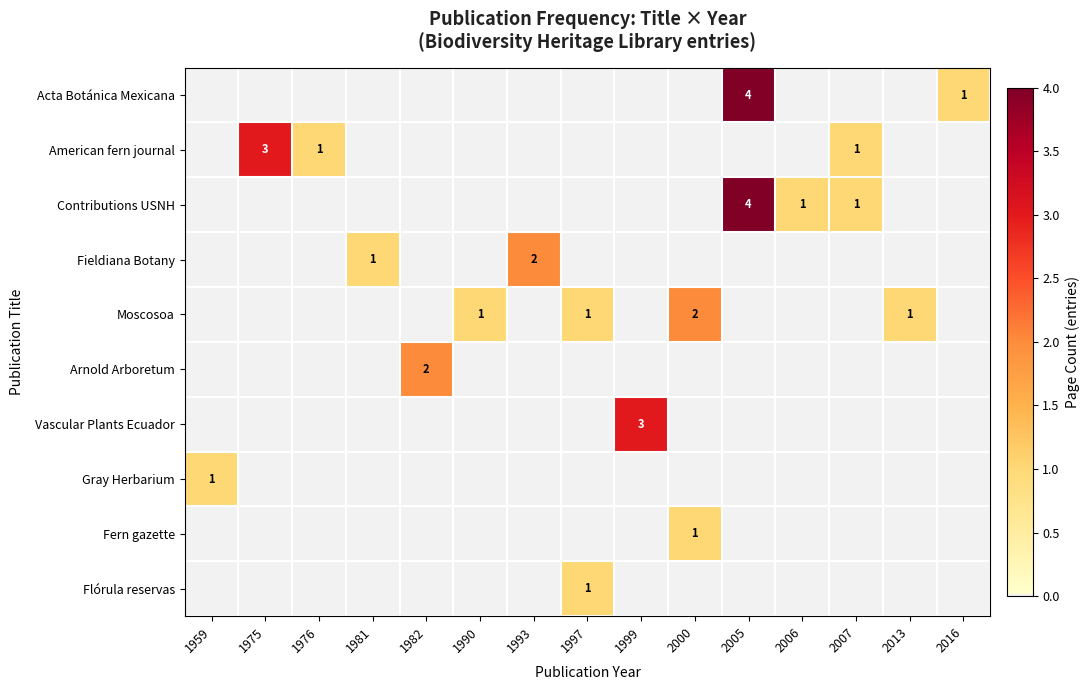

True or false: Moscosoa has a value of 3 at 2000.

False